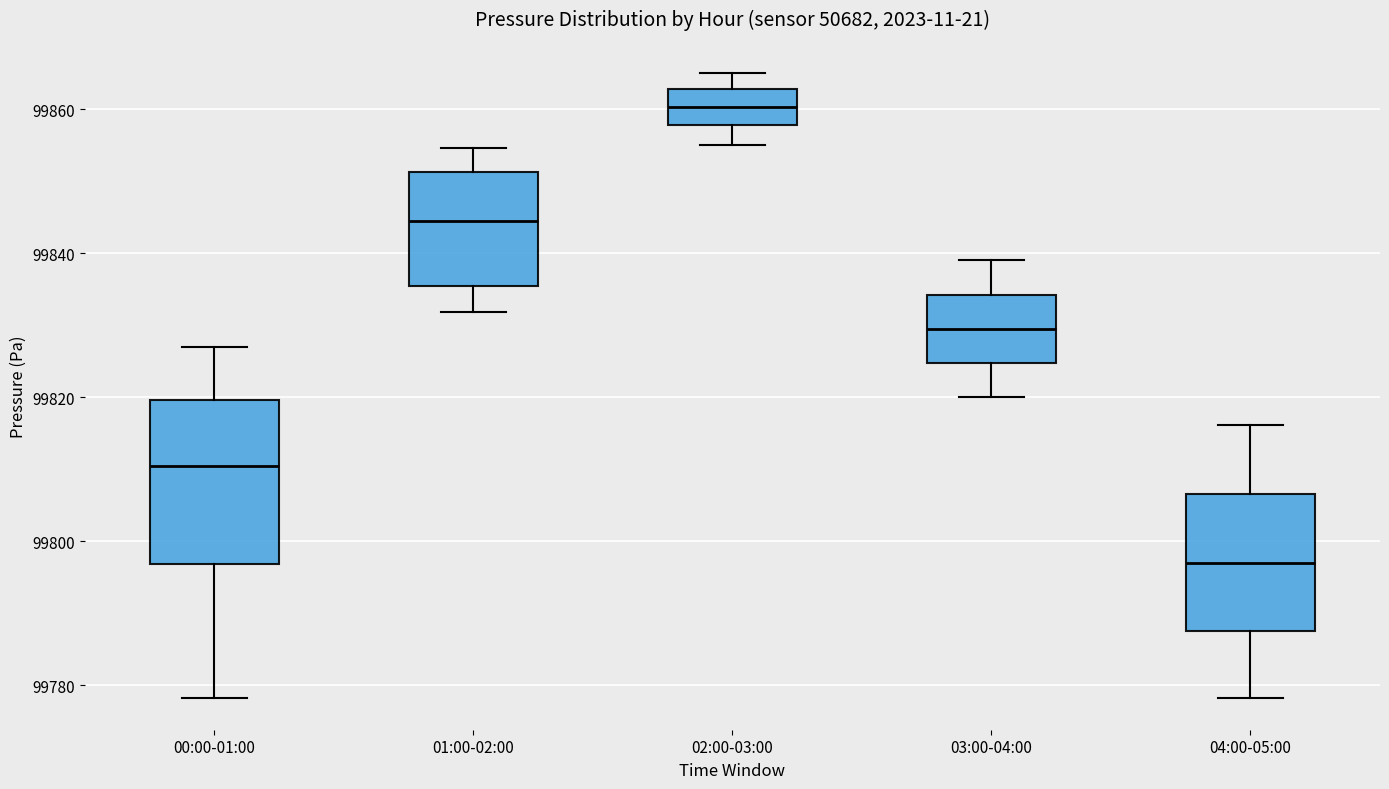

Which box is the tallest, from its lower edge to its upper edge?

00:00-01:00